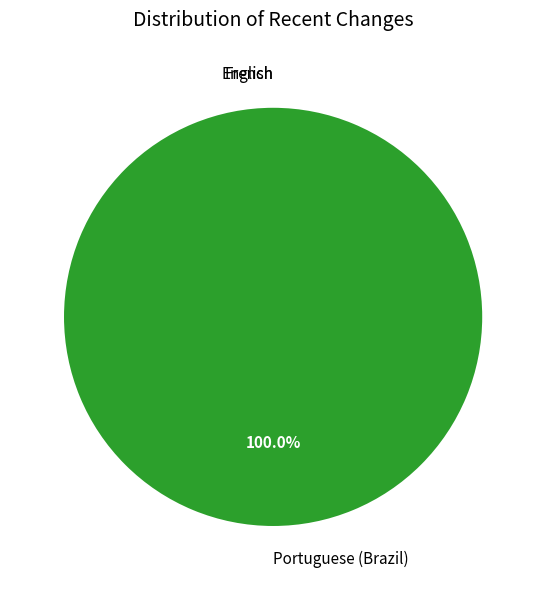

Which slice is the largest?

Portuguese (Brazil)